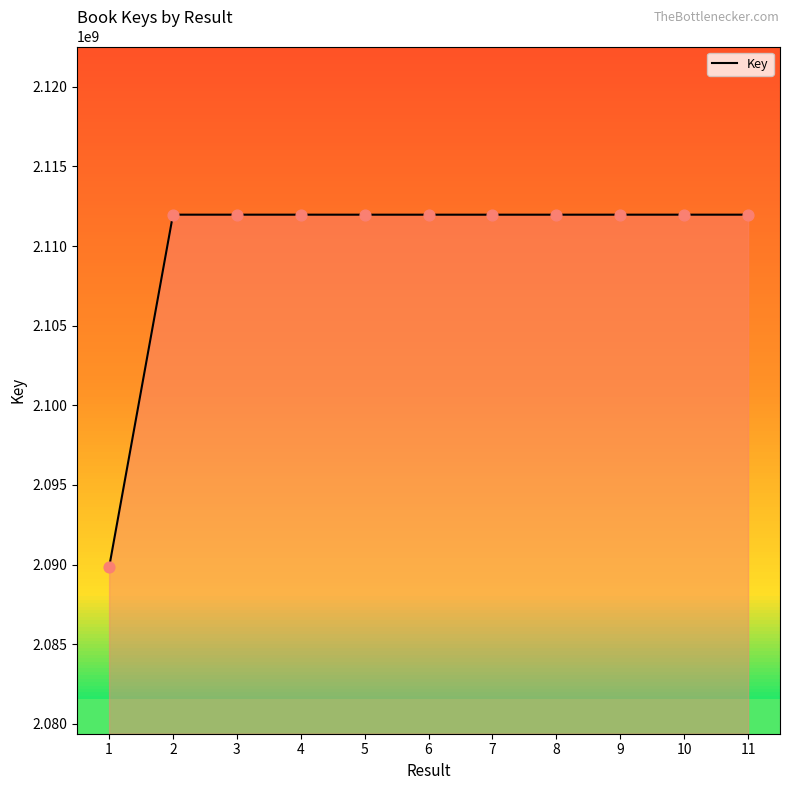

What is the ratio of the value at 11 to the value at 2?

1.0